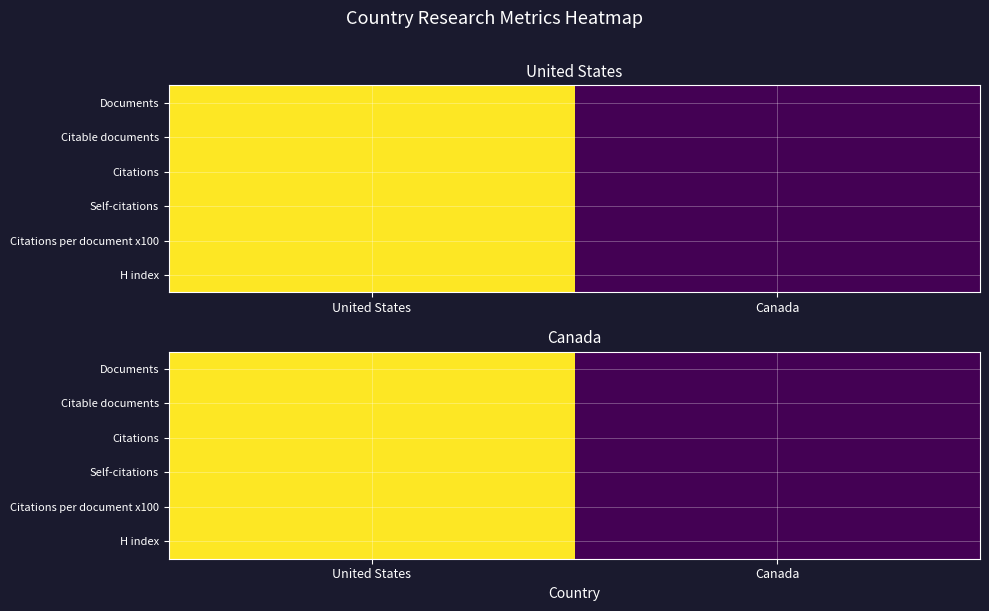

True or false: Self-citations has a value of 0 at Canada.

True